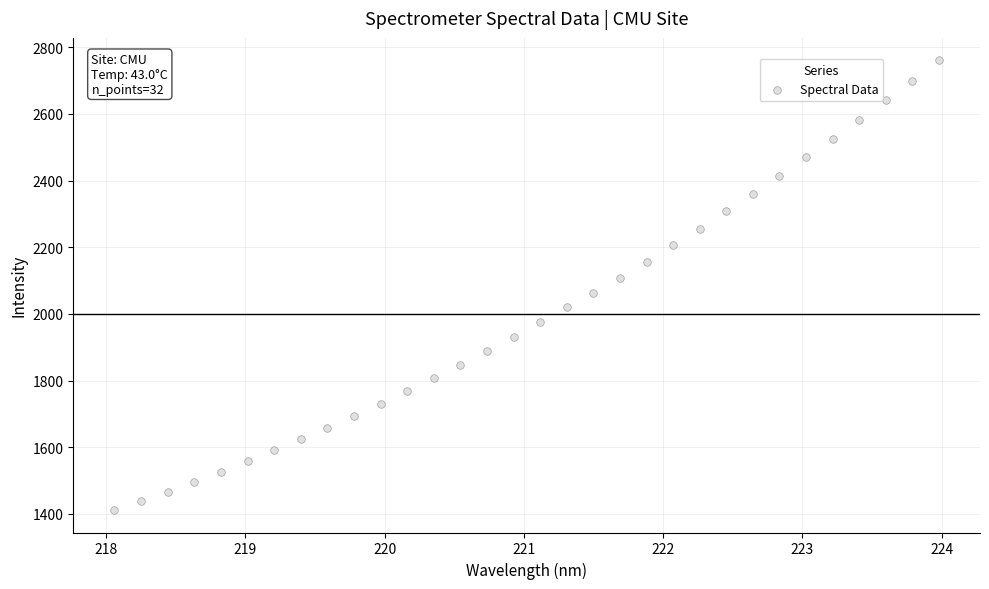

What is the range of X values (max minus min)?

5.9